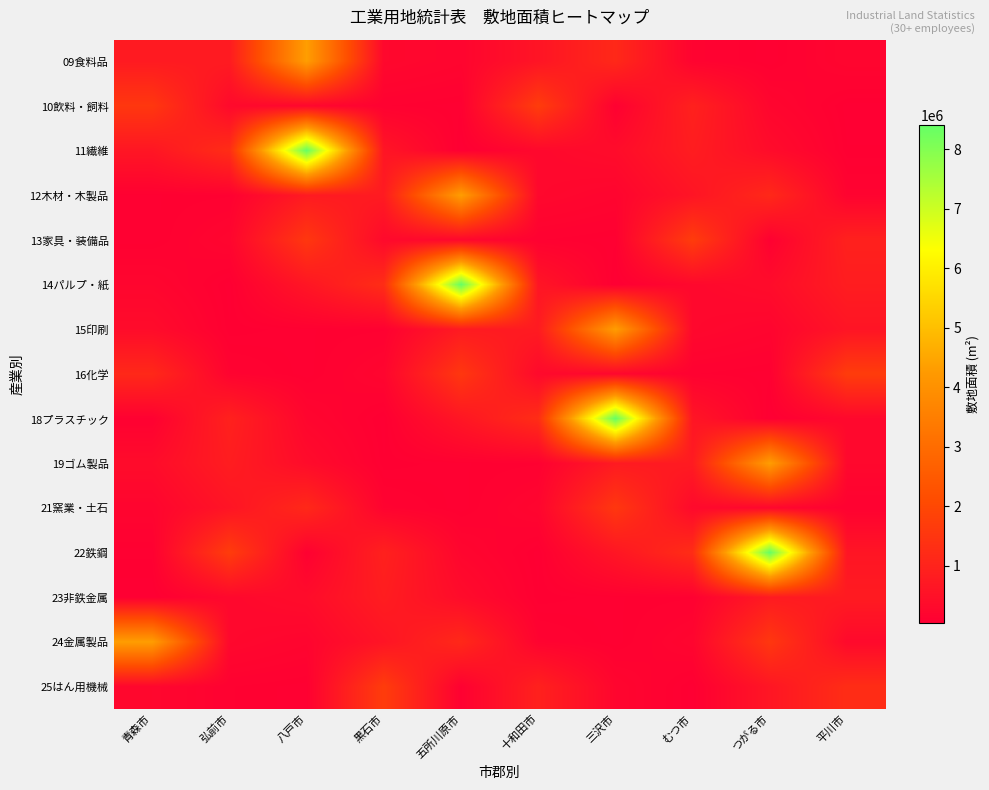

Between 青森市 and 黒石市, which series saw the biggest shift?

24金属製品